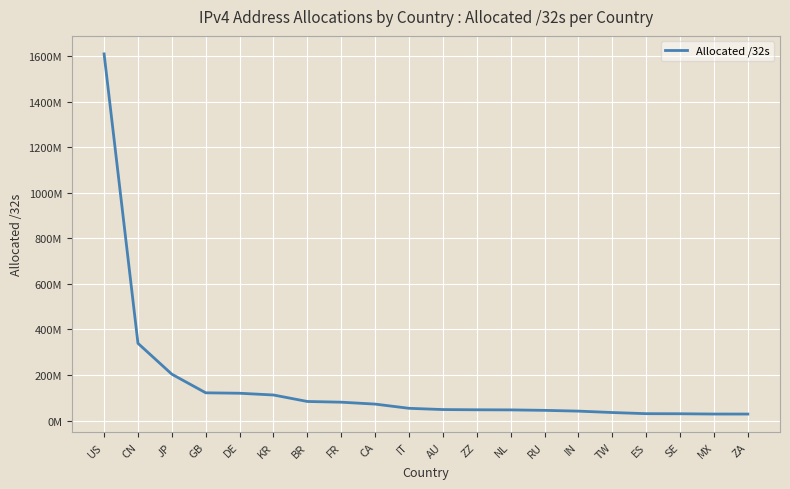

Does the chart display data point markers on the line(s)?

No